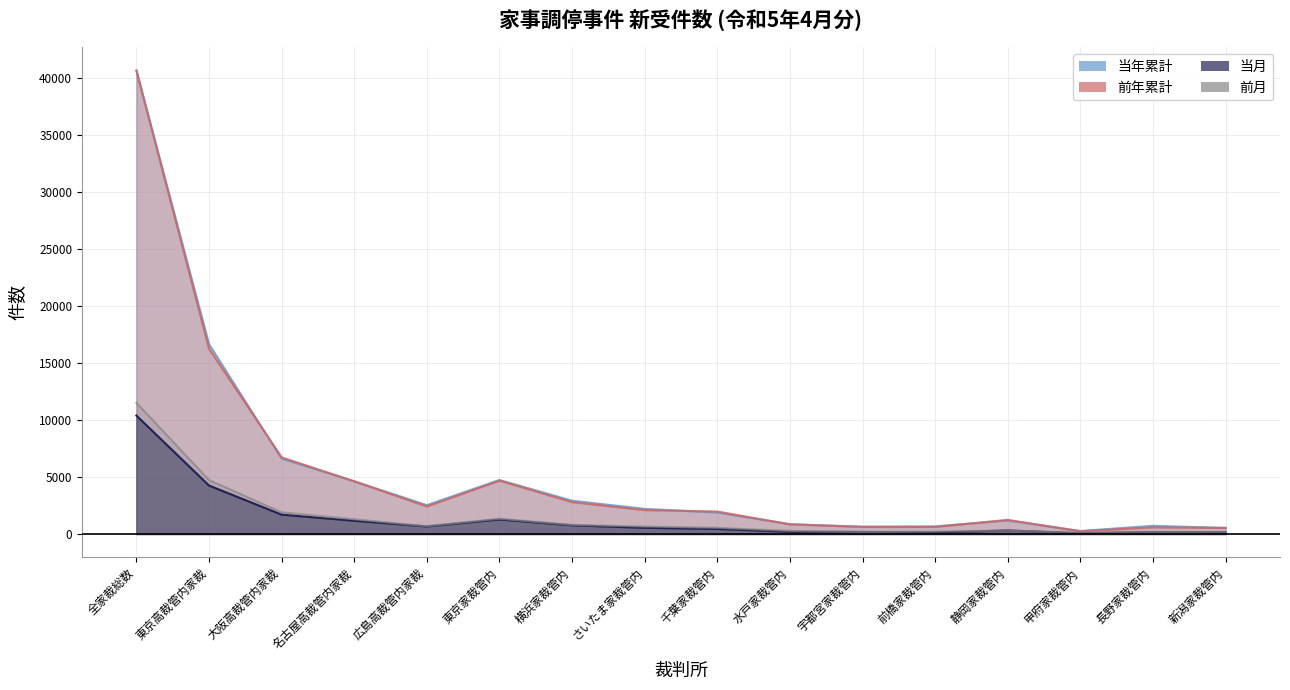

What is the label of the 14th point from the right?

大阪高裁管内家裁